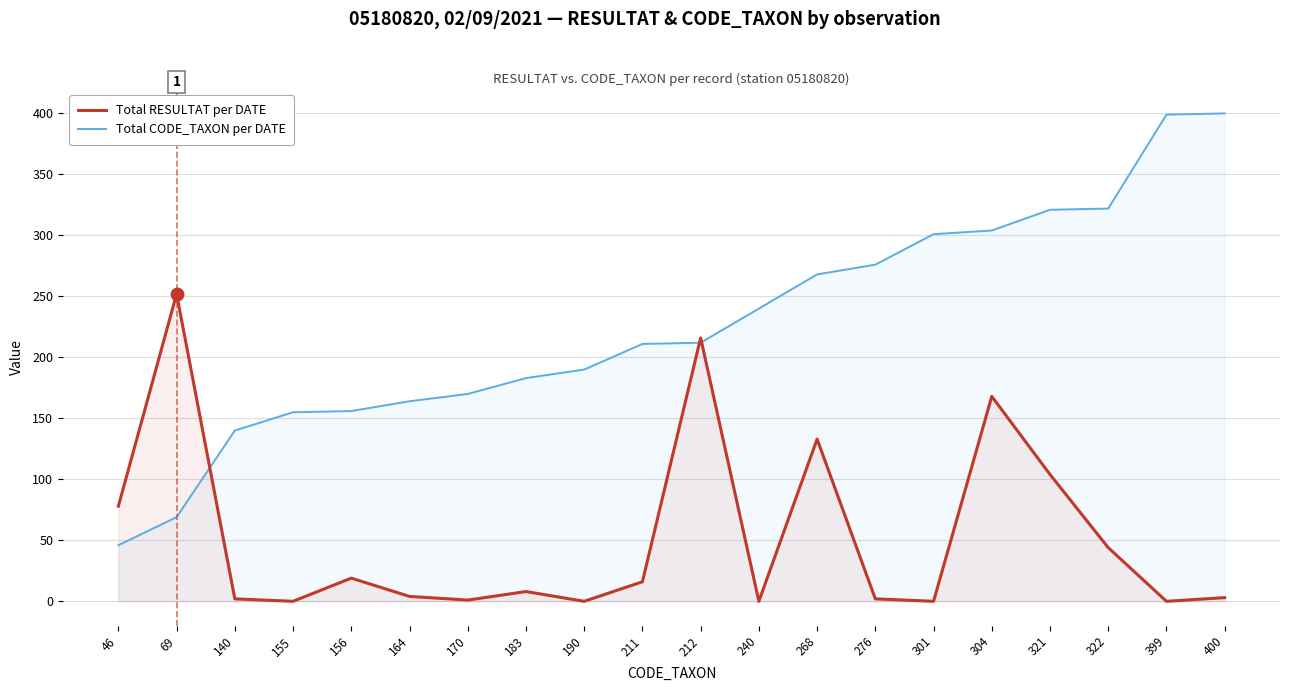

What value does the Total RESULTAT per DATE series have at 304?

168